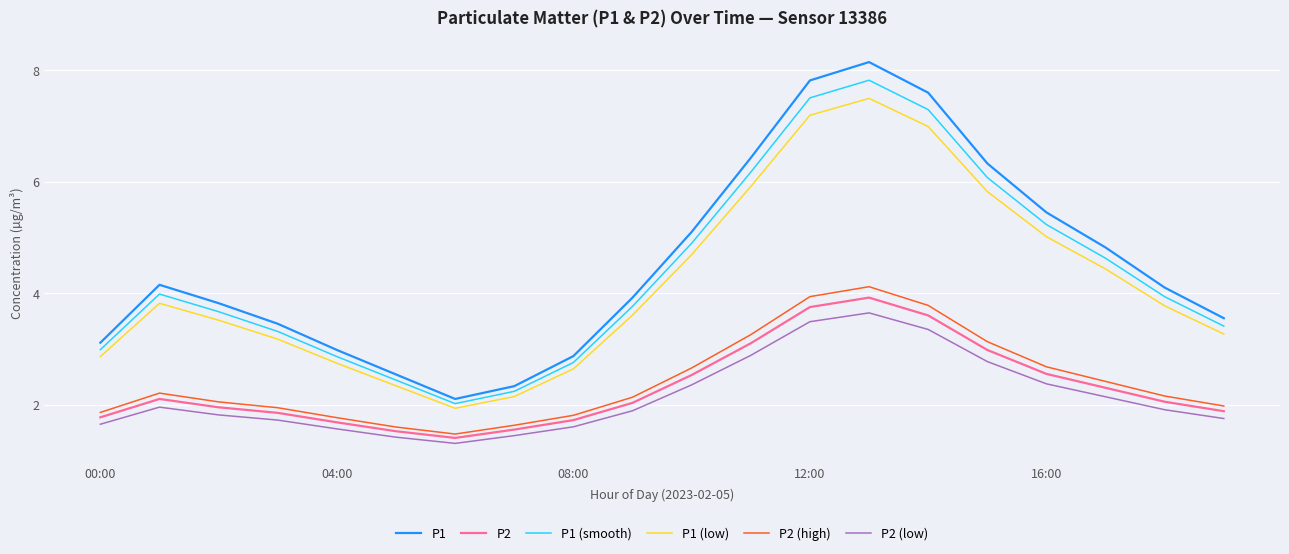

What are all the series names shown in the legend?

P1, P2, P1 (smooth), P1 (low), P2 (high), P2 (low)